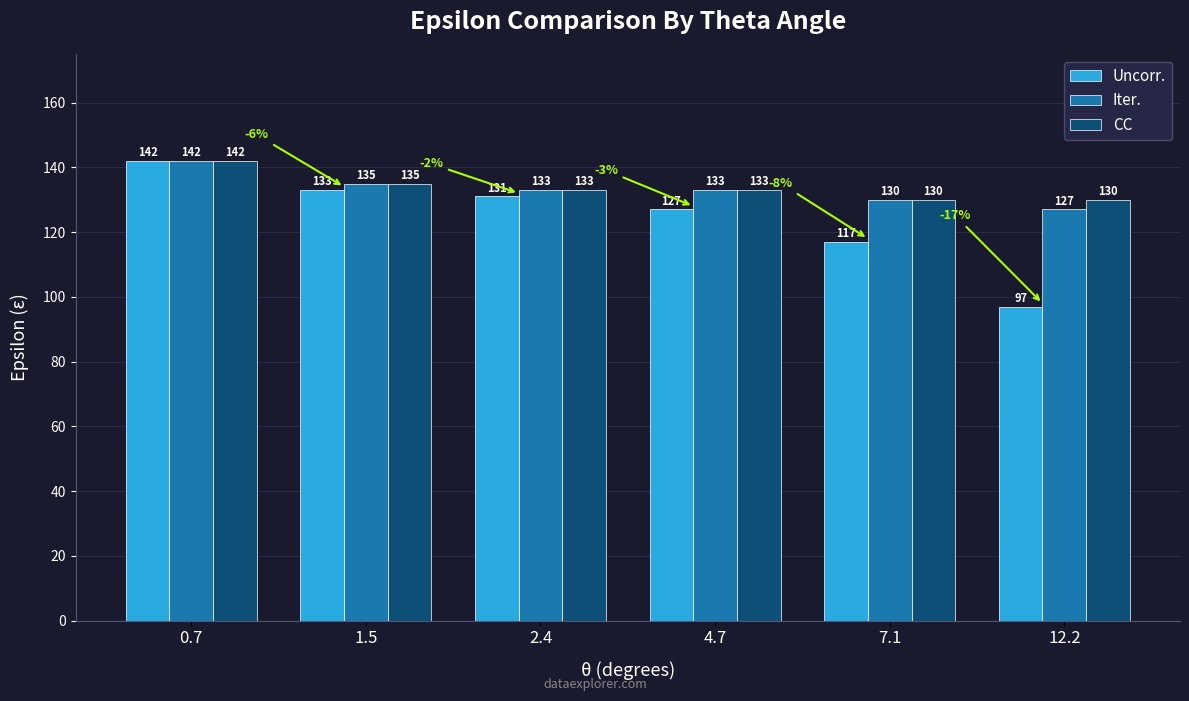

Reading right to left, extract all data points from this chart.

Uncorr.: 97	117	127	131	133	142
Iter.: 127	130	133	133	135	142
CC: 130	130	133	133	135	142